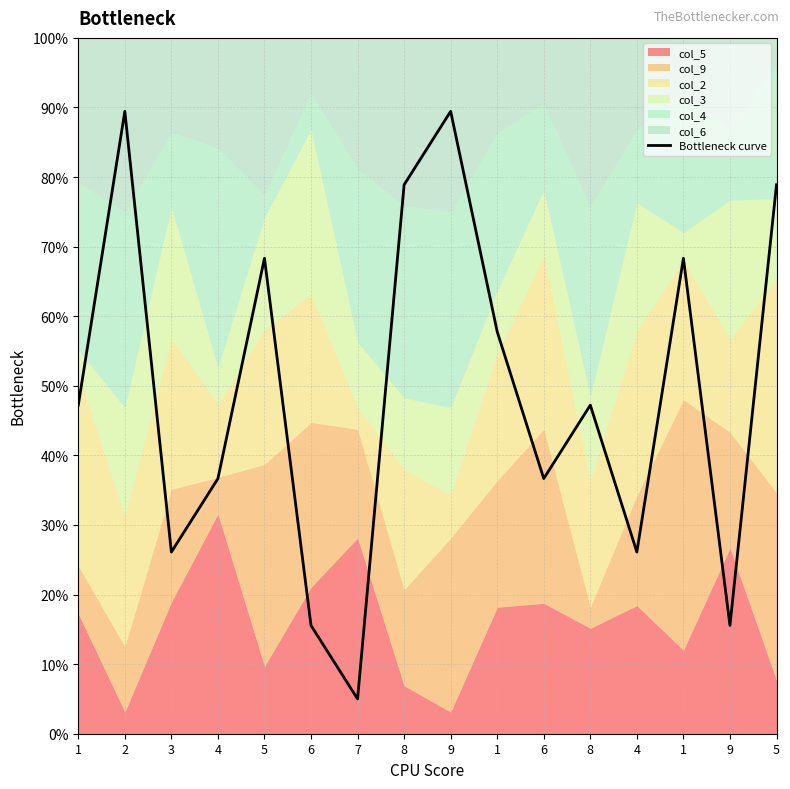

The value at 5 is 68.3. True or false?

True